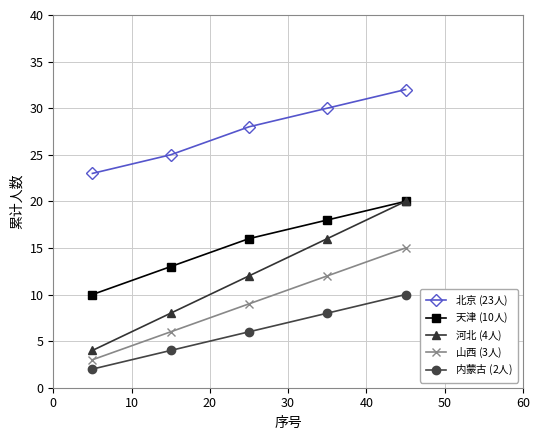

What is the greatest value displayed?

32